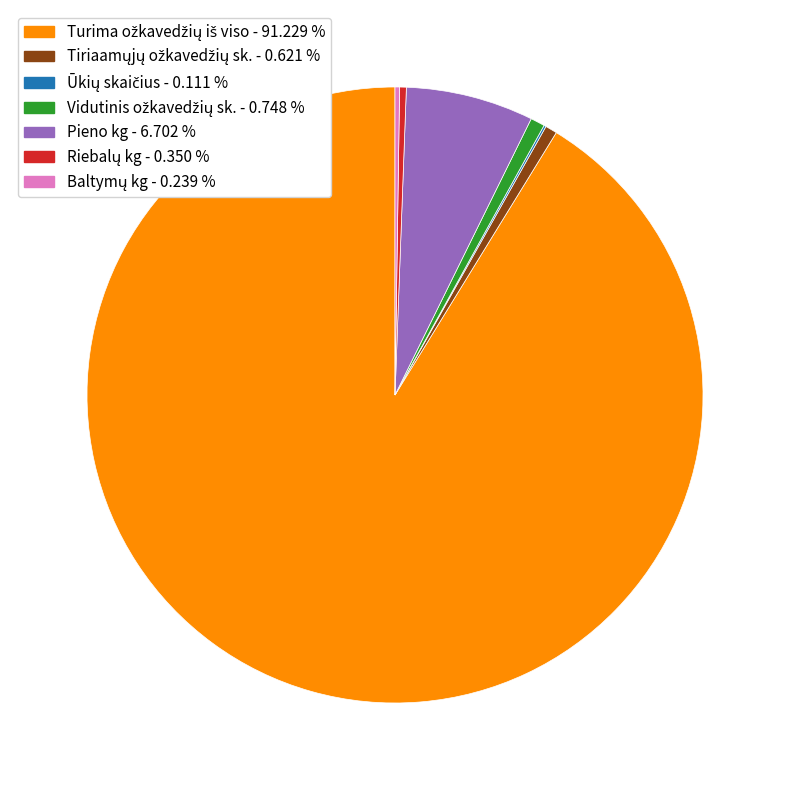

Does any single category account for the majority?

Yes